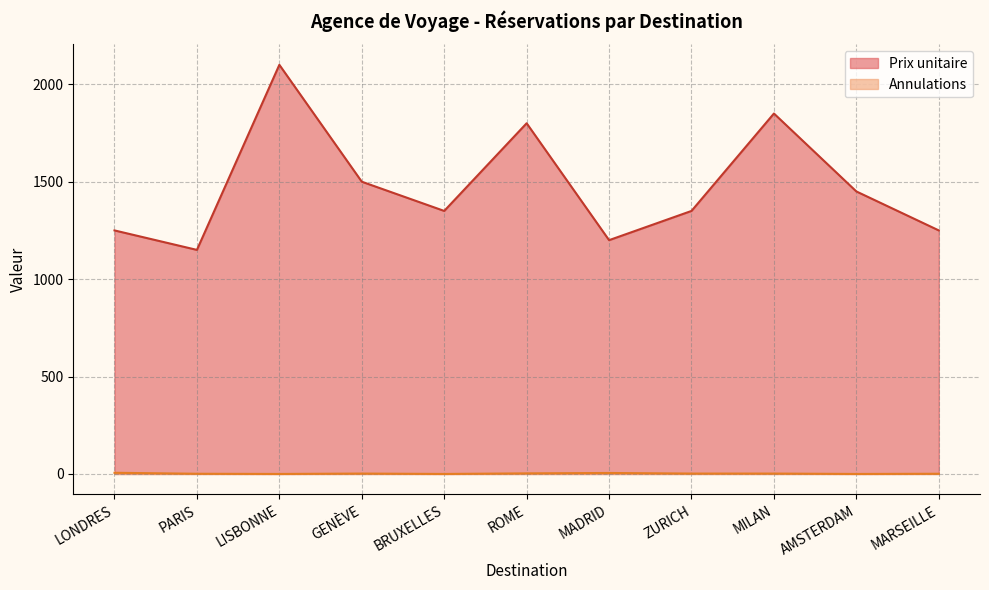

True or false: Prix unitaire and Annulations cross at least once.

False